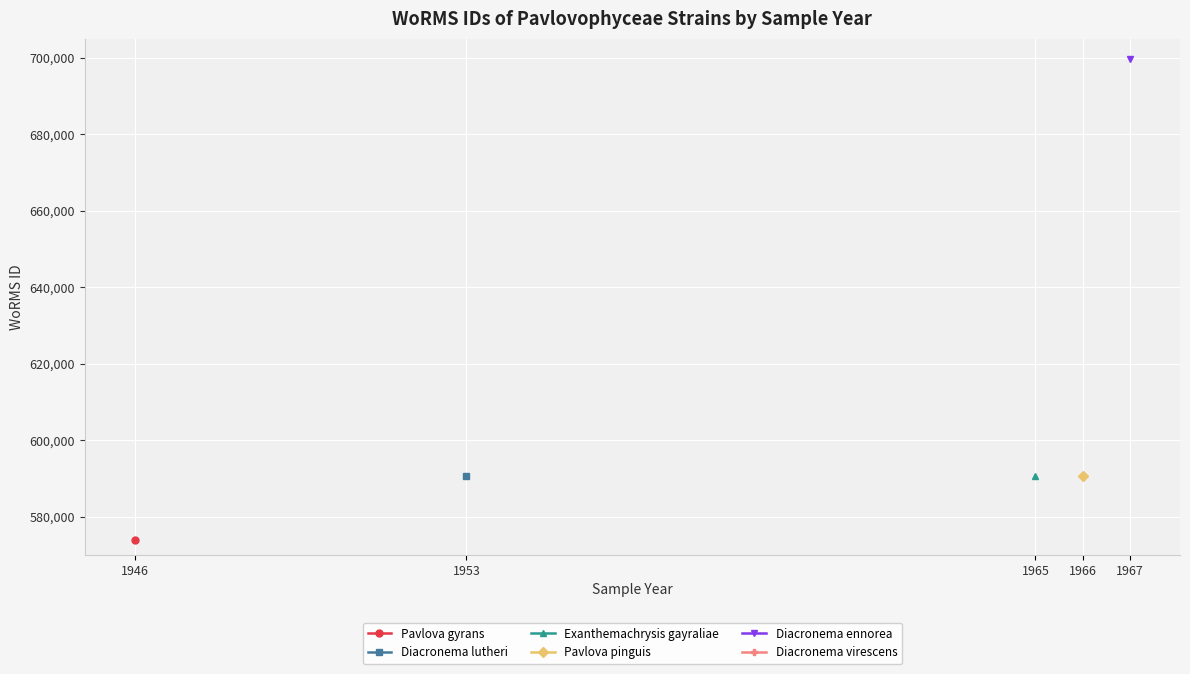

True or false: Pavlova pinguis and Exanthemachrysis gayraliae cross at least once.

False